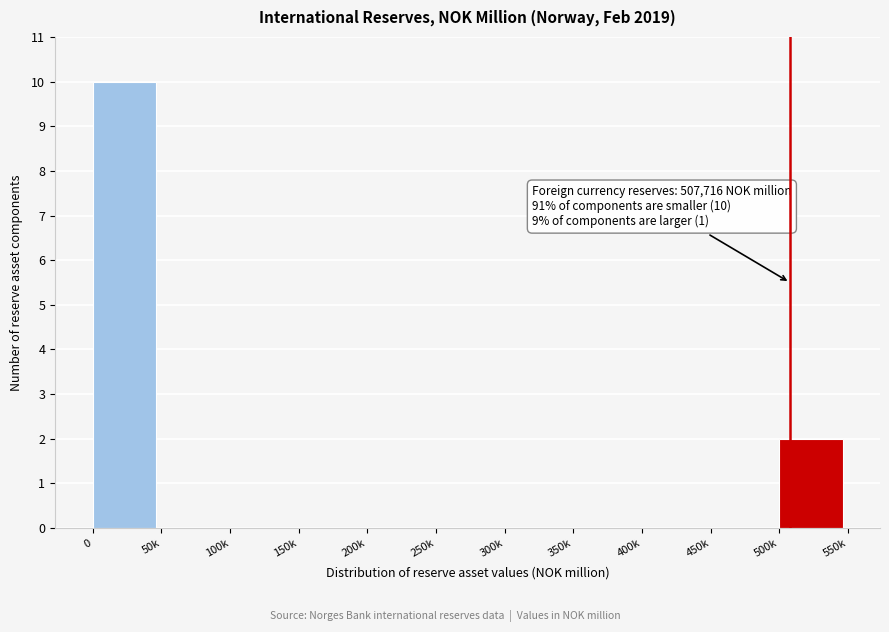

Reading right to left, extract all data points from this chart.

500k=2	450k=0	400k=0	350k=0	300k=0	250k=0	200k=0	150k=0	100k=0	50k=0	0=10